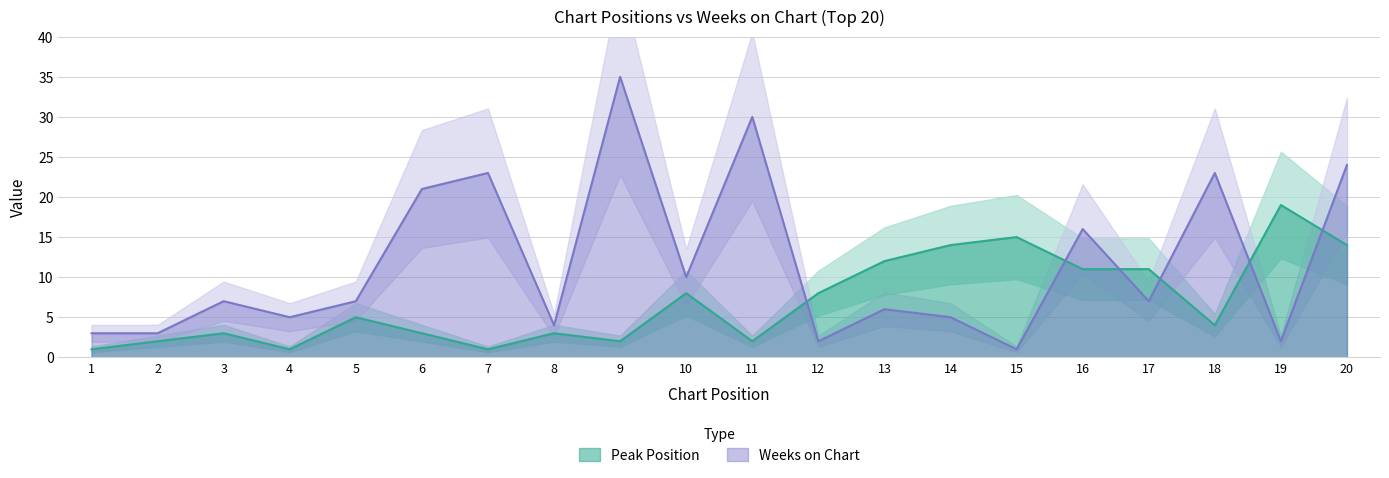

The value of Peak Position at 1 is 1. True or false?

True